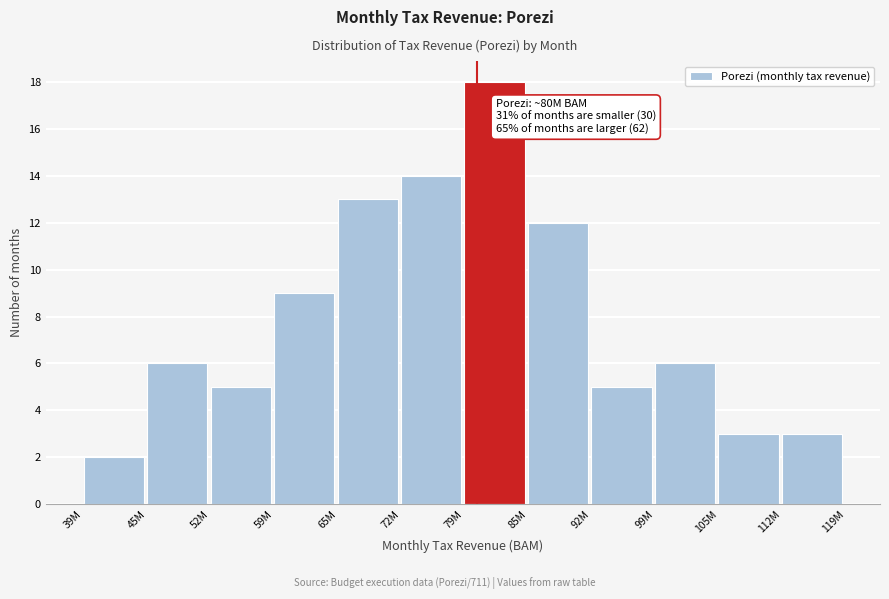

Reading left to right, what are all the values shown in this chart?

2	6	5	9	13	14	18	12	5	6	3	3